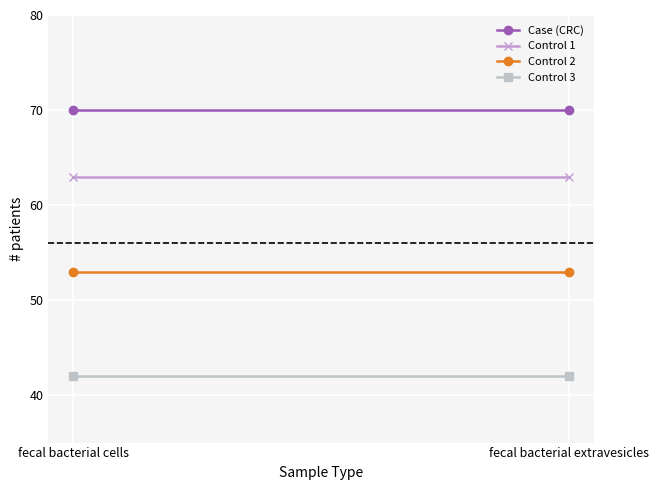

Rank the series by their average value, from highest to lowest.

Case (CRC), Control 1, Control 2, Control 3